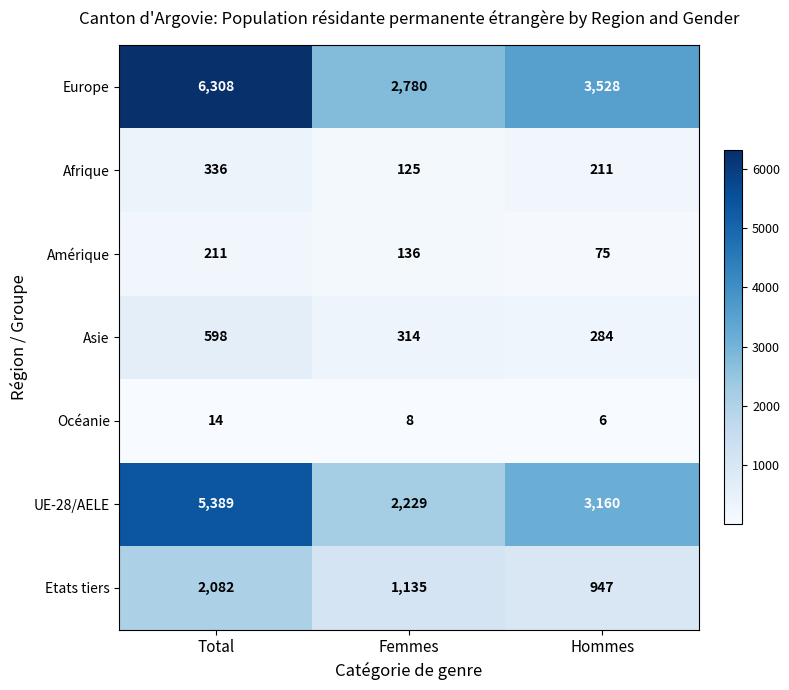

Rank the categories by Afrique value from highest to lowest.

Total, Hommes, Femmes